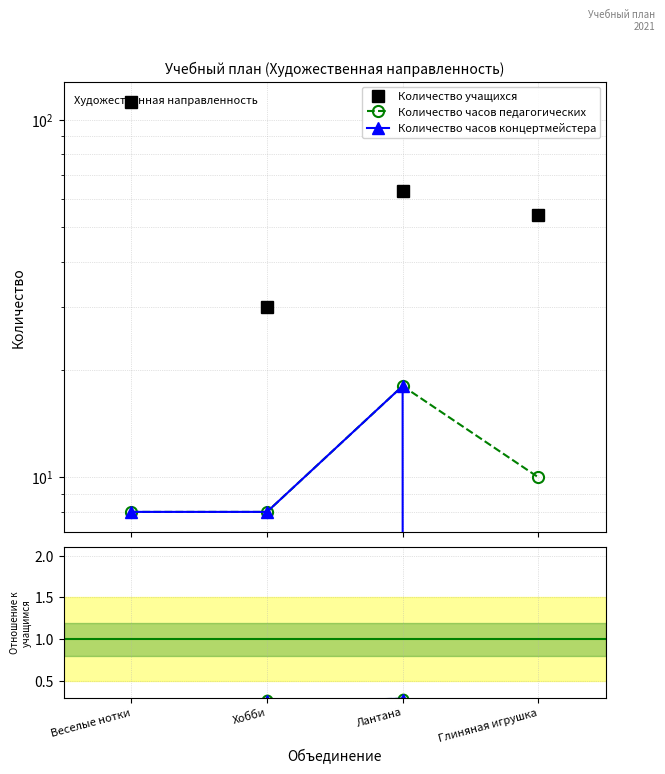

Count the number of data series in this chart.

3